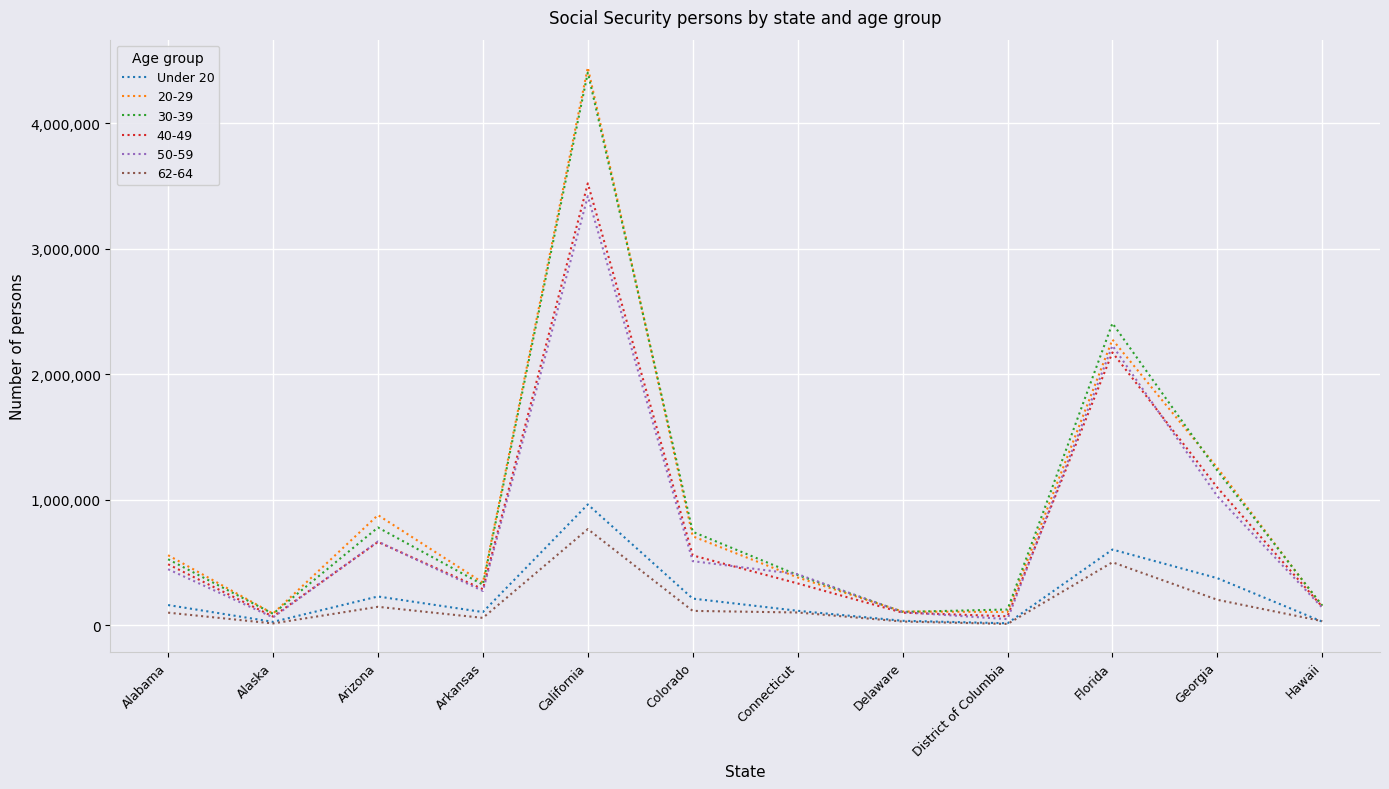

Which series has the widest spread of values?

20-29